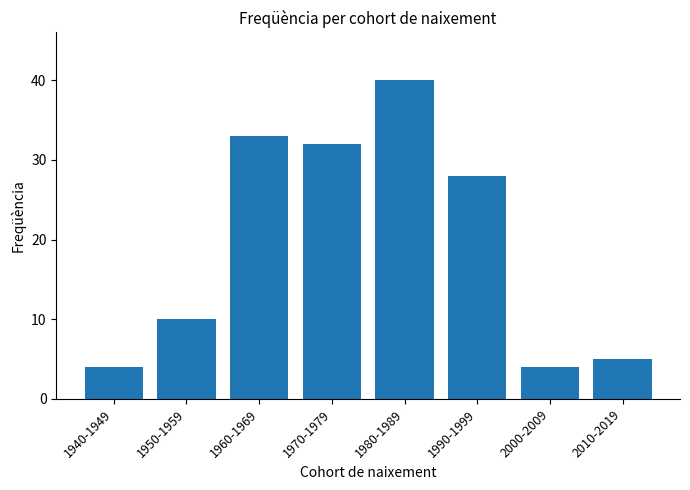

How many series are shown in this chart?

1